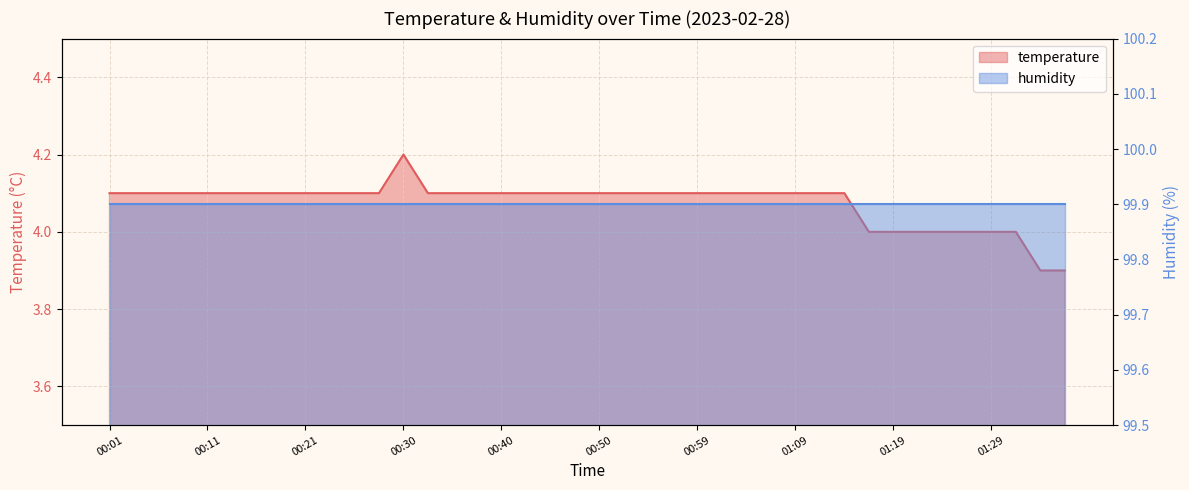

True or false: the data shows 7.2 at 00:11.

False